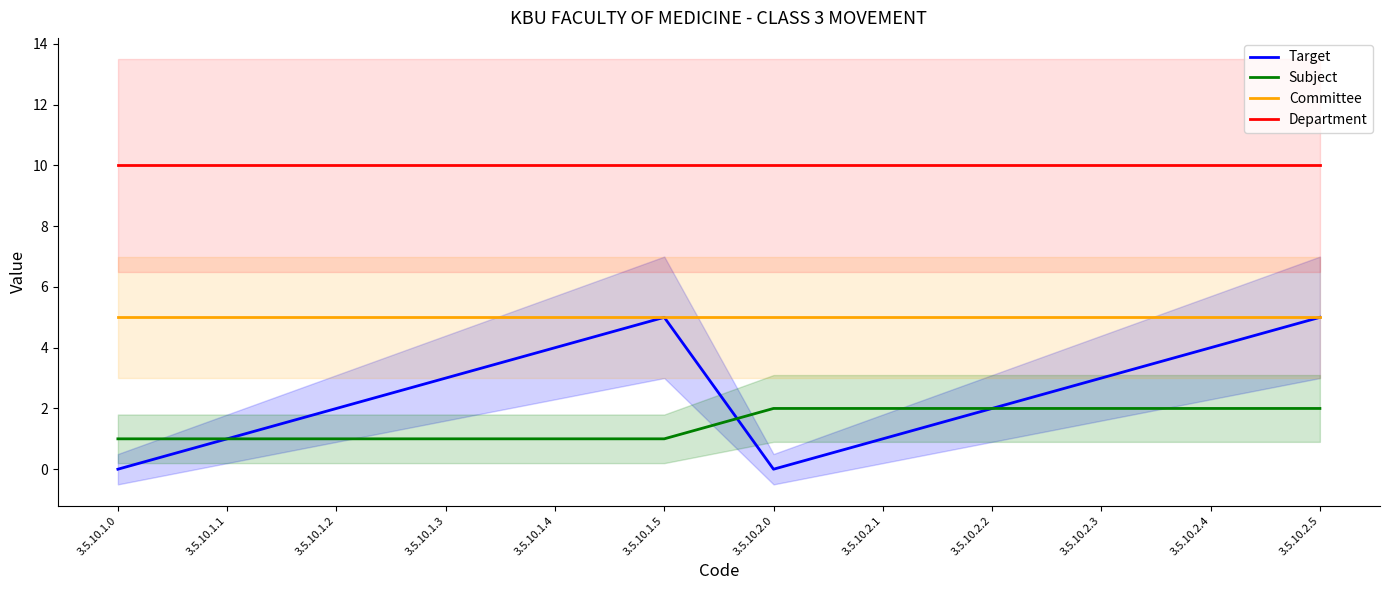

What position from the left is 3.5.10.2.5?

12